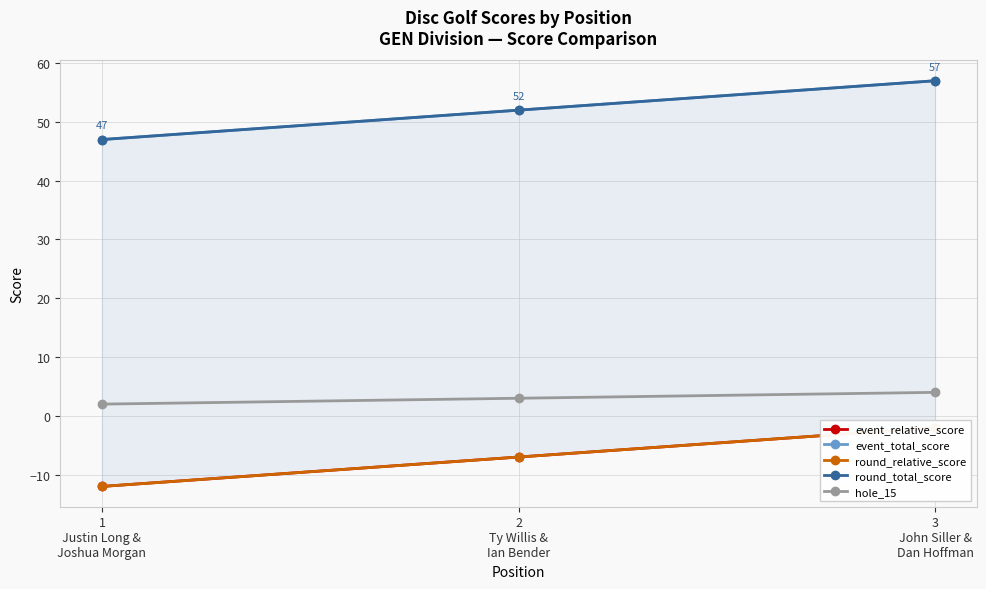

Where does the event_total_score series first go above 52?

3
John Siller &
Dan Hoffman